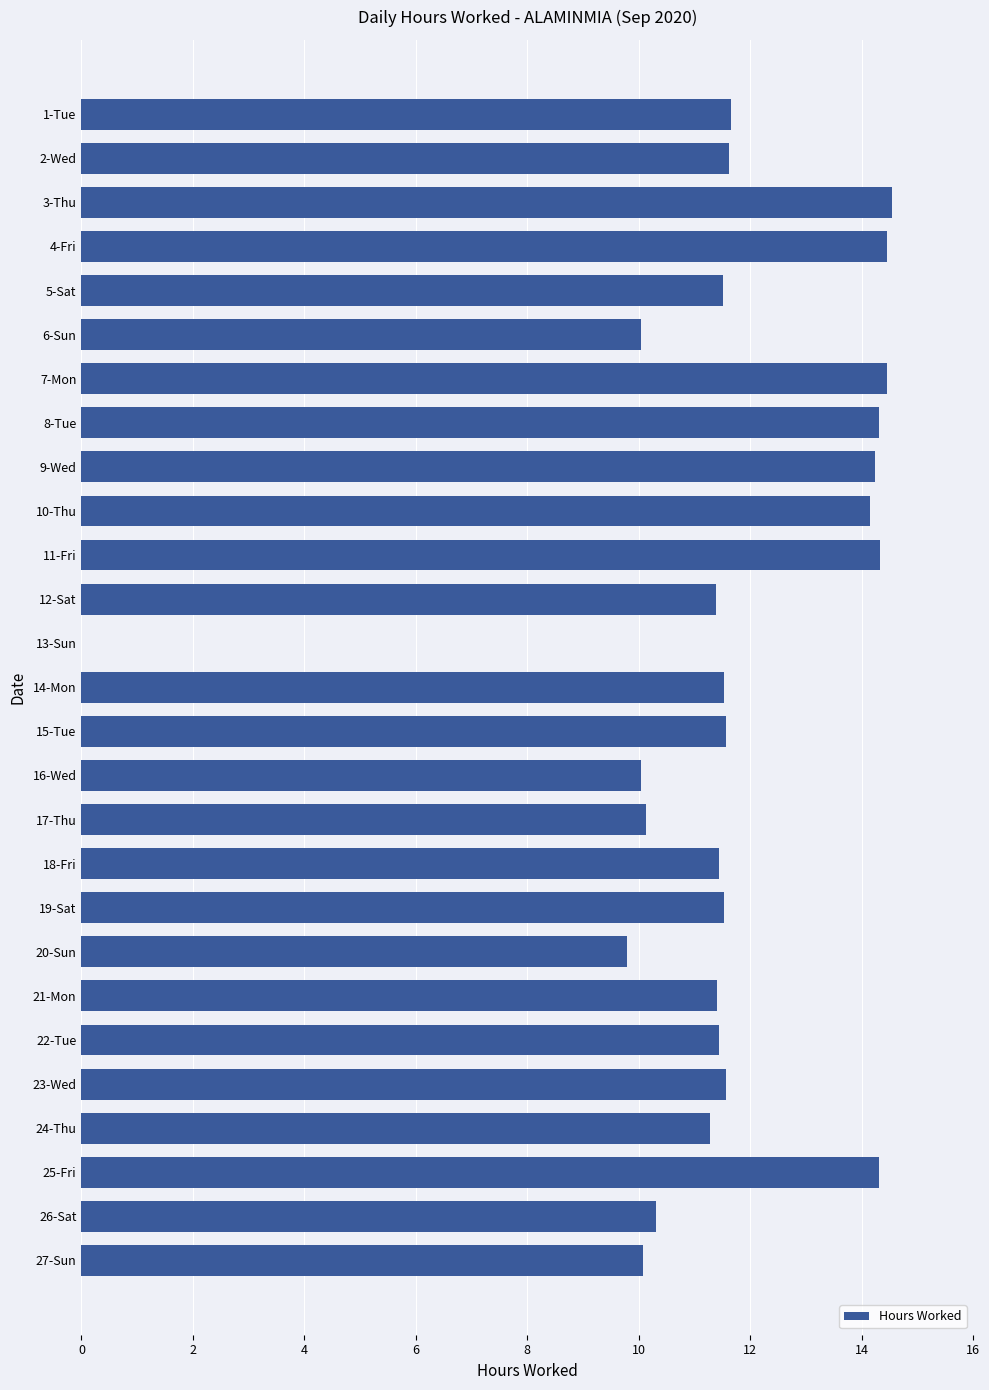

How many values are above zero?

26